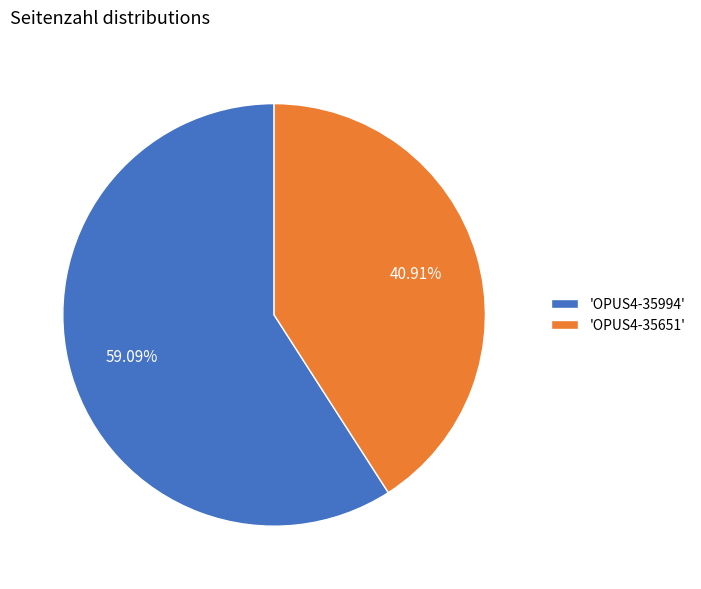

Which category has the biggest portion of the pie?

'OPUS4-35994'